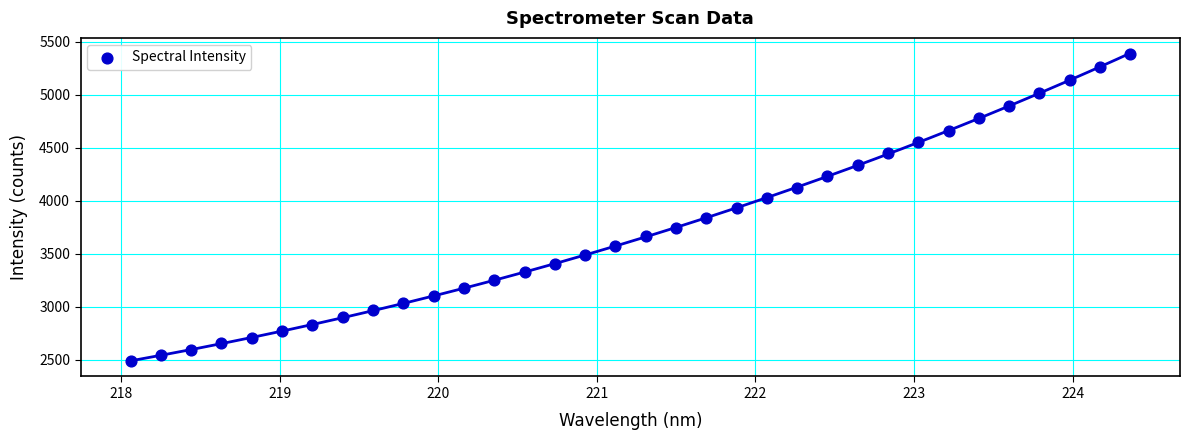

What is the range of Y values (max minus min)?

2900.9